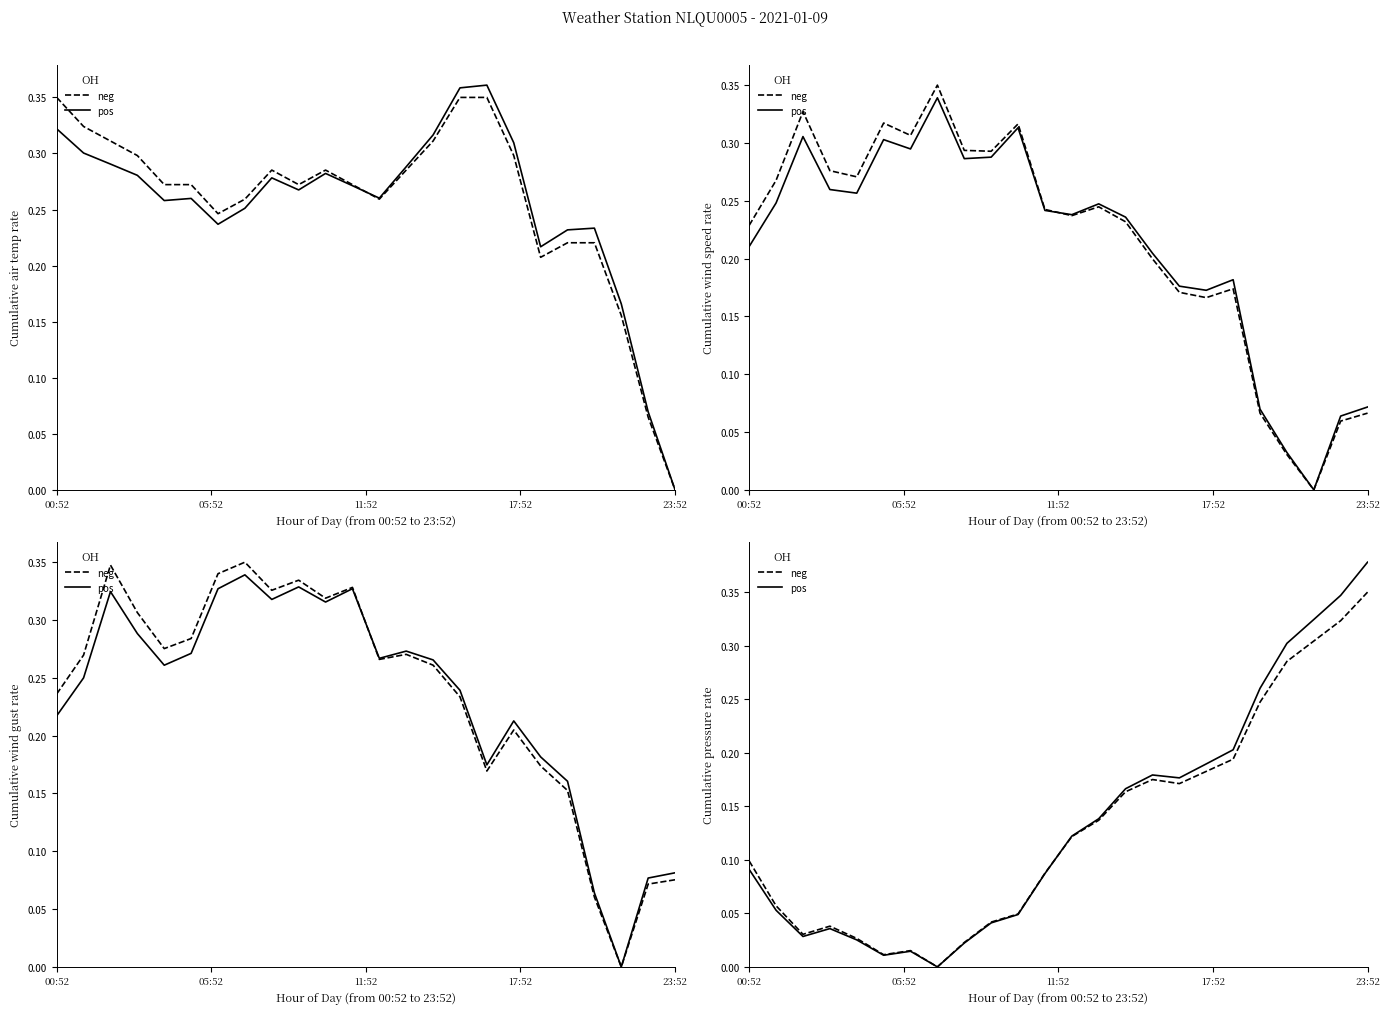

At how many categories does at least one series exceed 0?

23